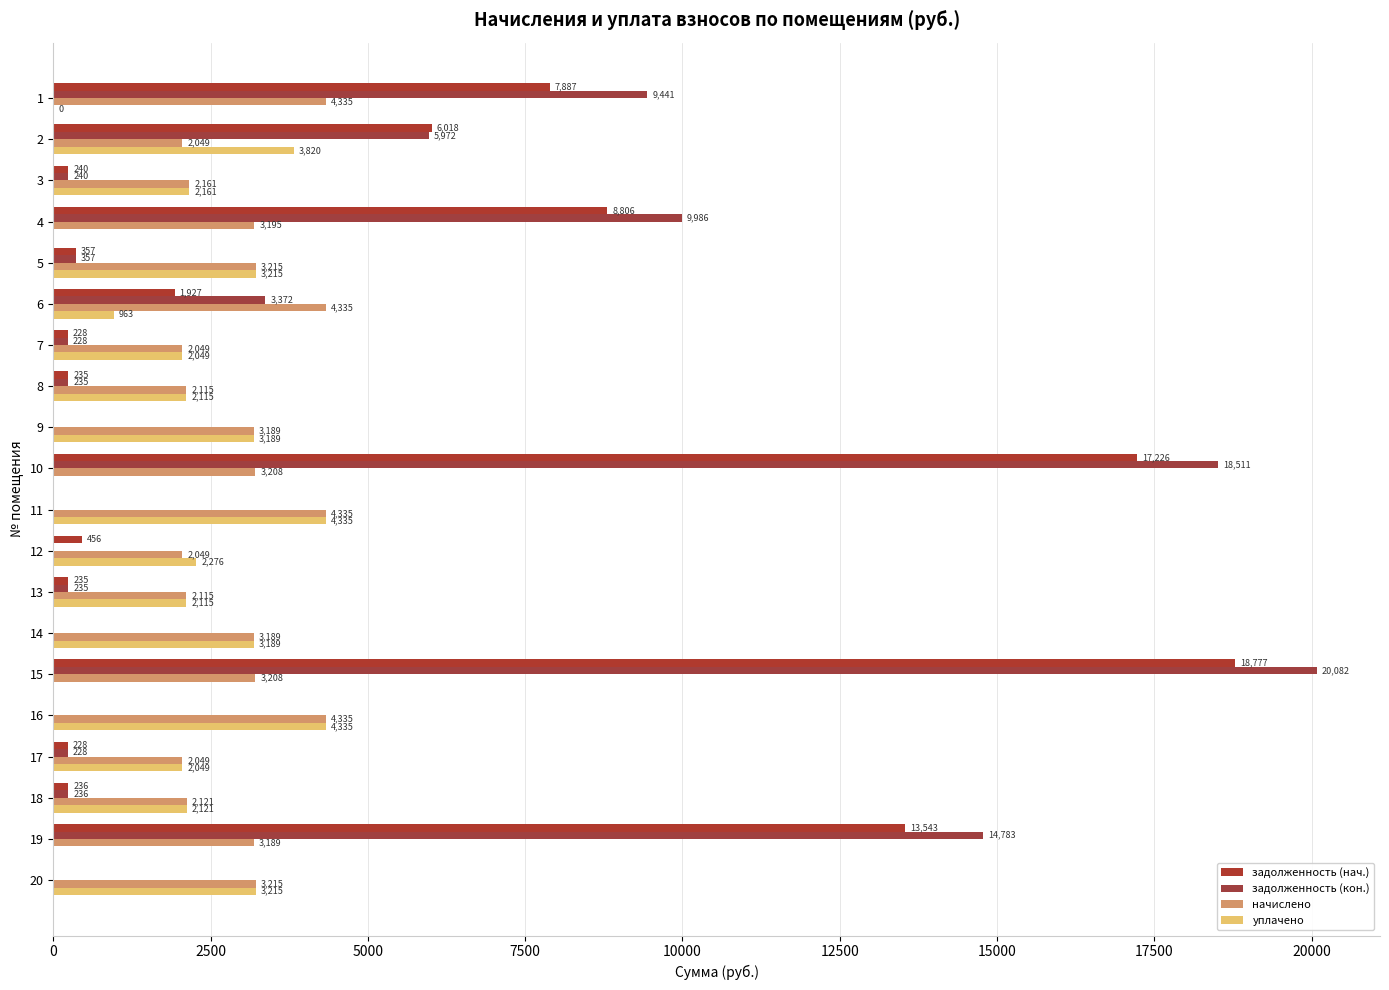

Which category has the highest value across all series?

15